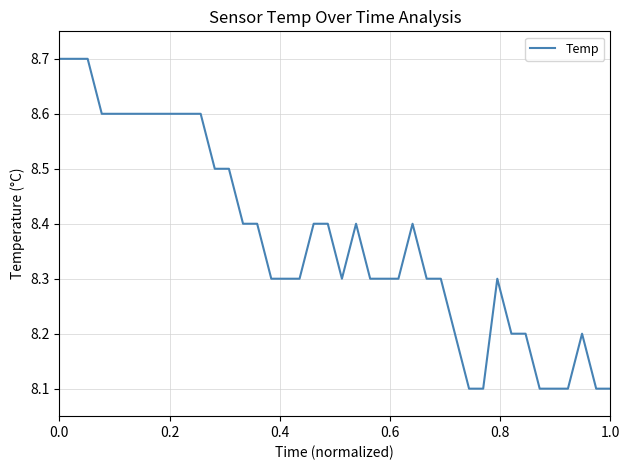

Reading right to left, transcribe all the data shown in this chart.

8.1	8.1	8.2	8.1	8.1	8.1	8.2	8.2	8.3	8.1	8.1	8.2	8.3	8.3	8.4	8.3	8.3	8.3	8.4	8.3	8.4	8.4	8.3	8.3	8.3	8.4	8.4	8.5	8.5	8.6	8.6	8.6	8.6	8.6	8.6	8.6	8.6	8.7	8.7	8.7